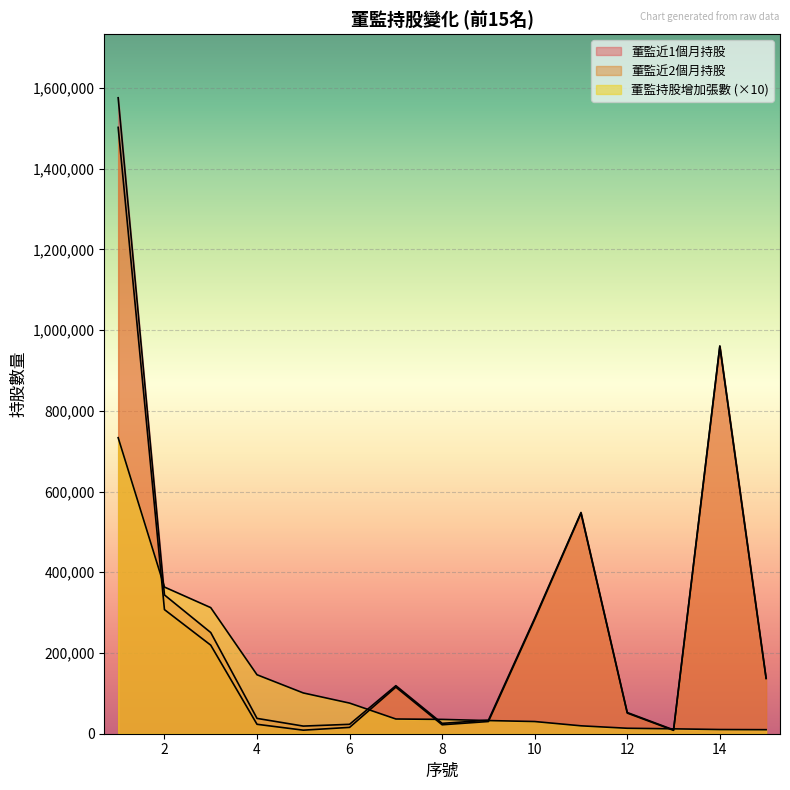

Which series has the largest total across all categories?

董監近1個月持股